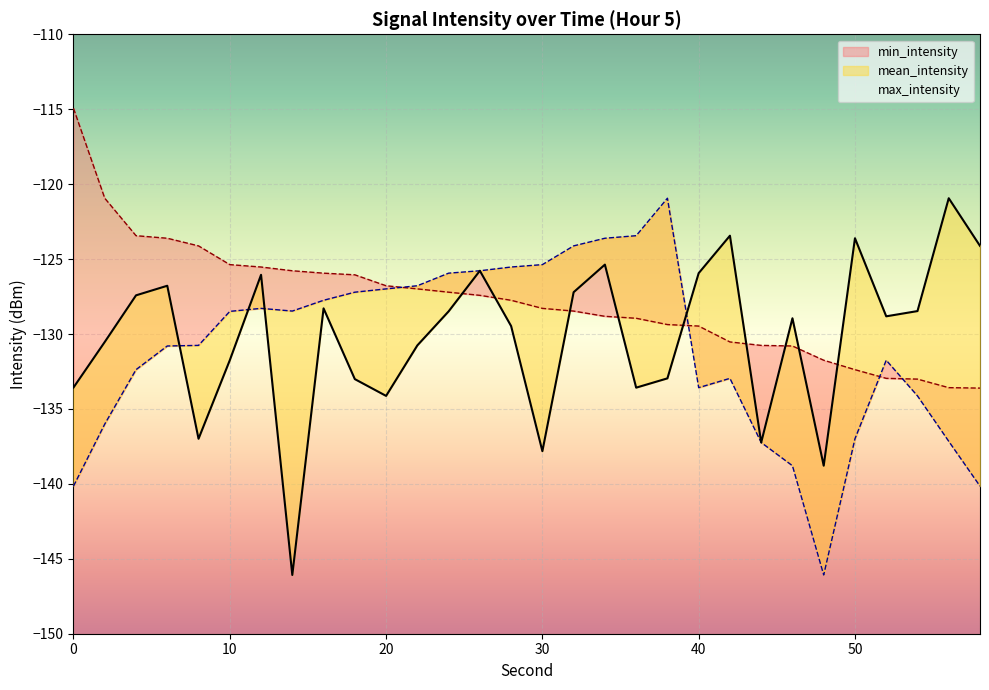

What is the value of the max_intensity point at the 6th from the left?

-125.4